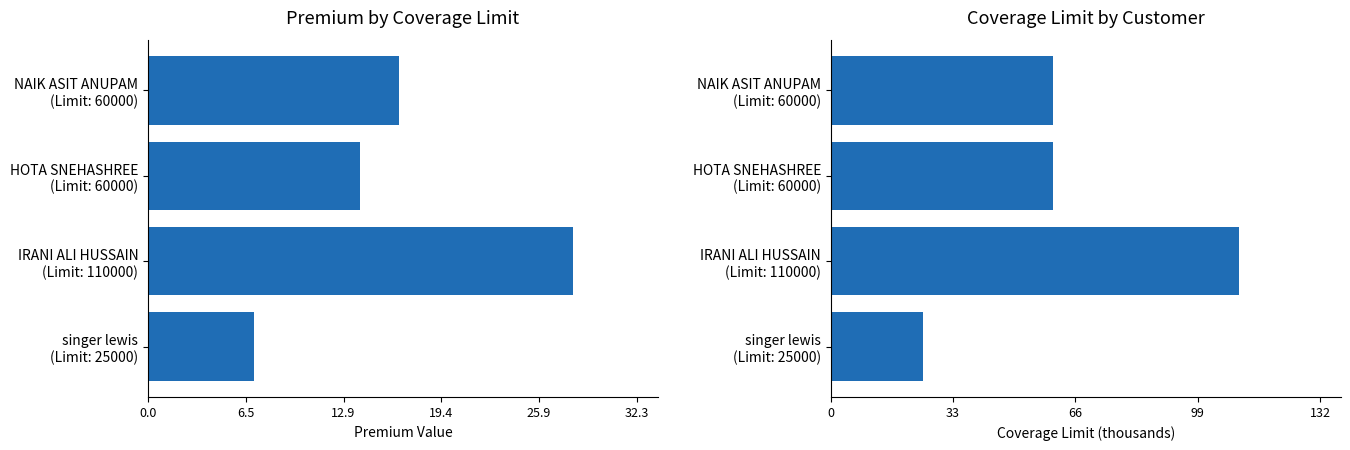

What is the sum of the Coverage Limit (K) values at HOTA SNEHASHREE (Limit: 60000) and NAIK ASIT ANUPAM (Limit: 60000)?

120.0